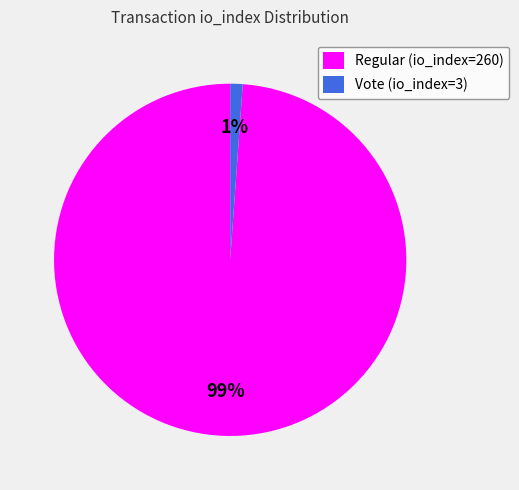

What is the smallest slice in the pie chart?

Vote (io_index=3)